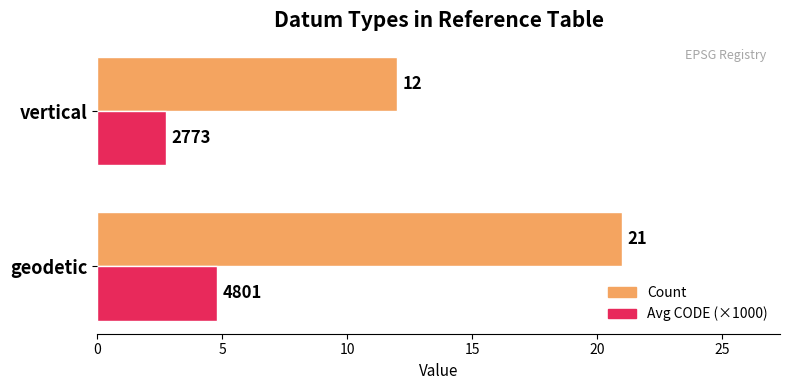

Is the value of Avg CODE (×1000) at vertical greater than the value of Count at geodetic?

No